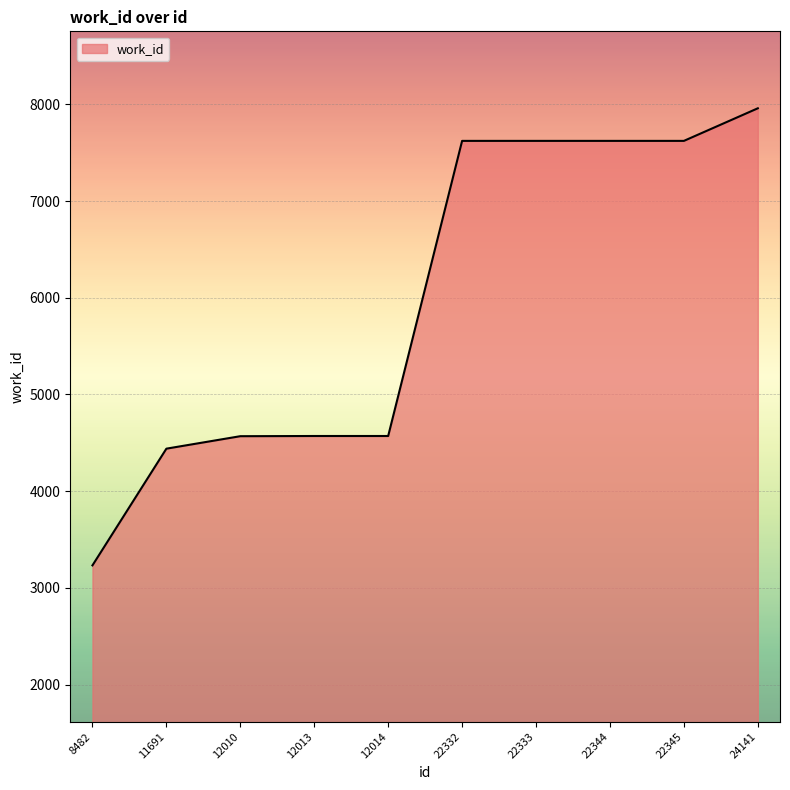

What is the minimum value shown in the chart?

3232